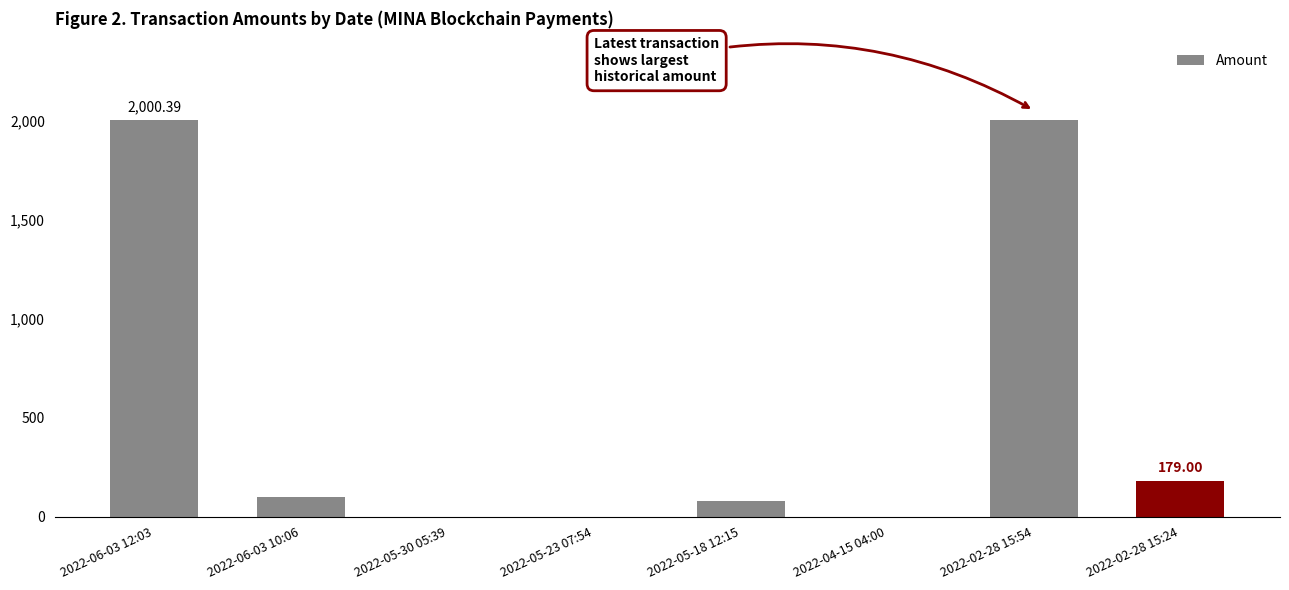

What is the sum of the values at 2022-02-28 15:24 and 2022-06-03 10:06?

279.0